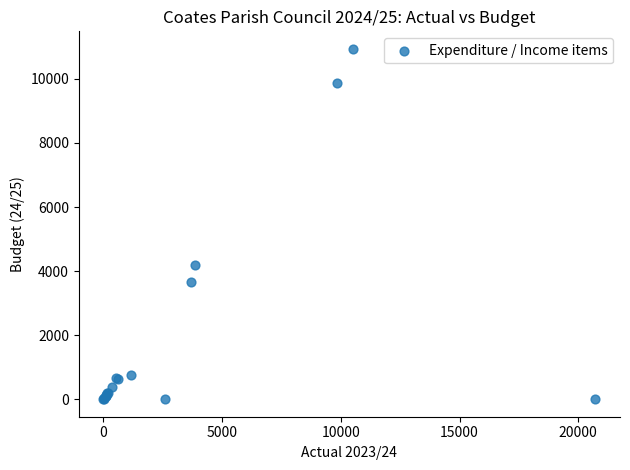

What Y value in the scatter plot is closest to 5469?

4202.0